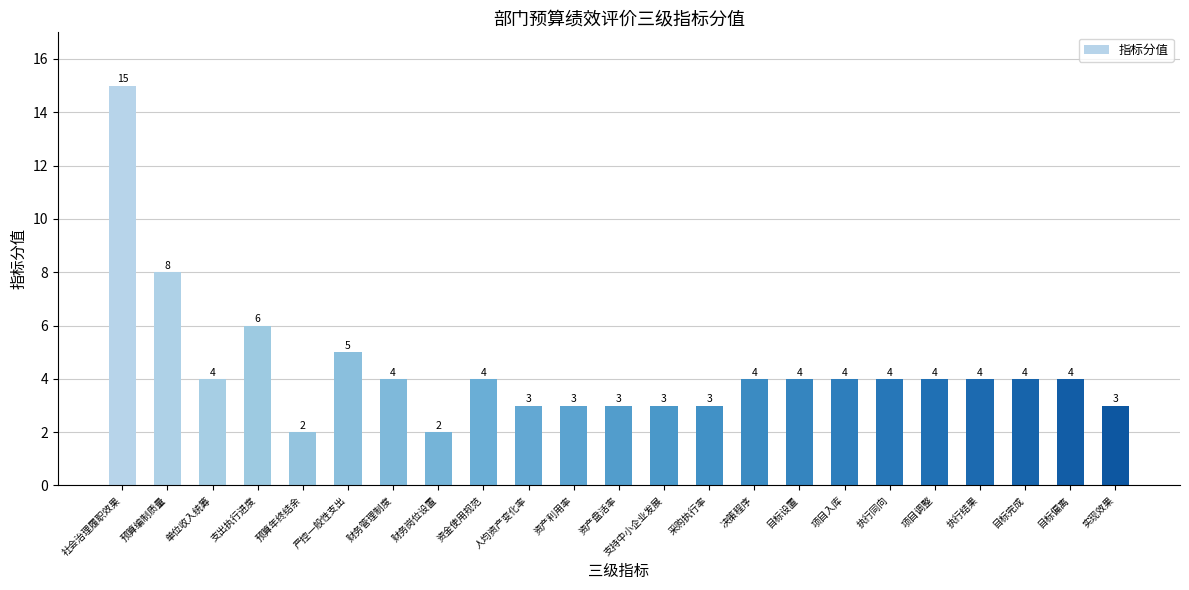

What is the label of the 5th bar from the right?

项目调整